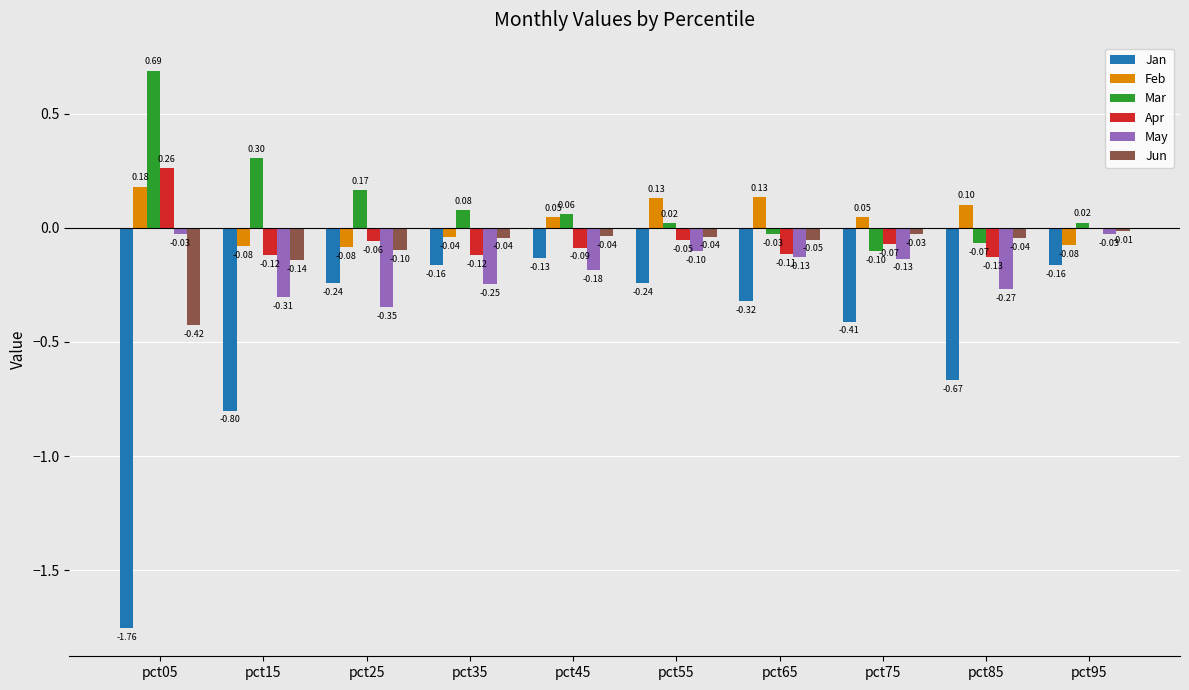

Is the value of Jan at pct65 greater than the value of Mar at pct95?

No